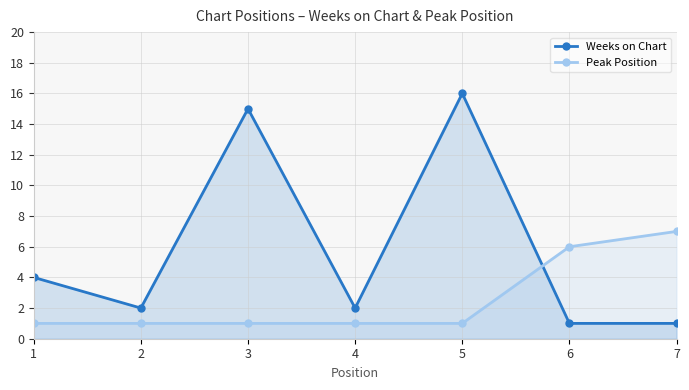

List the labels in order of Peak Position value, largest first.

7, 6, 1, 2, 3, 4, 5